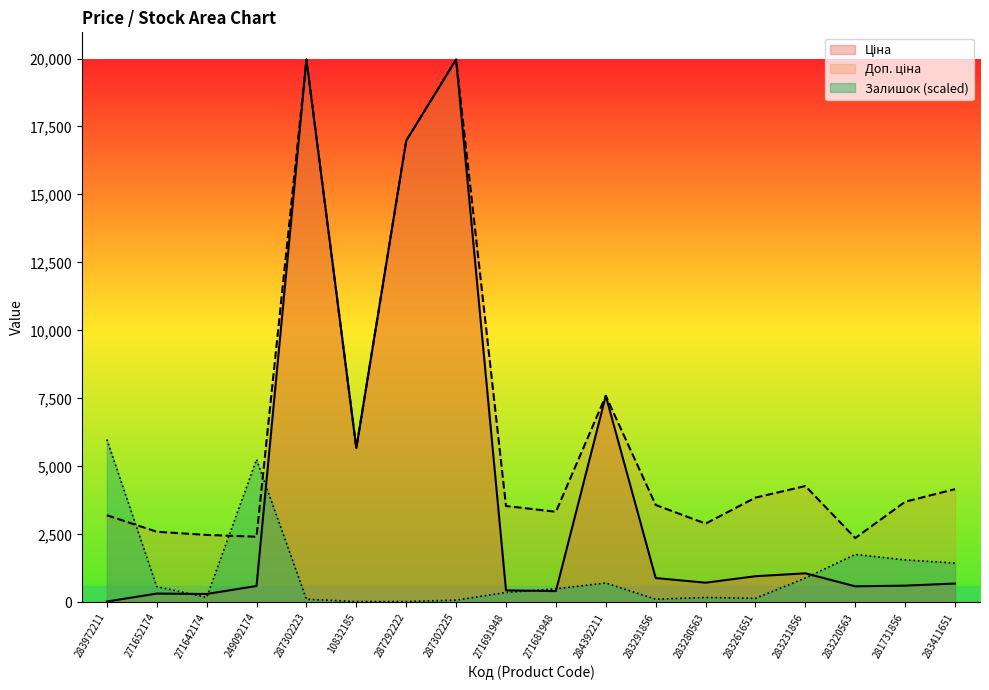

What is the value of the Ціна point at the 12th from the left?

895.9